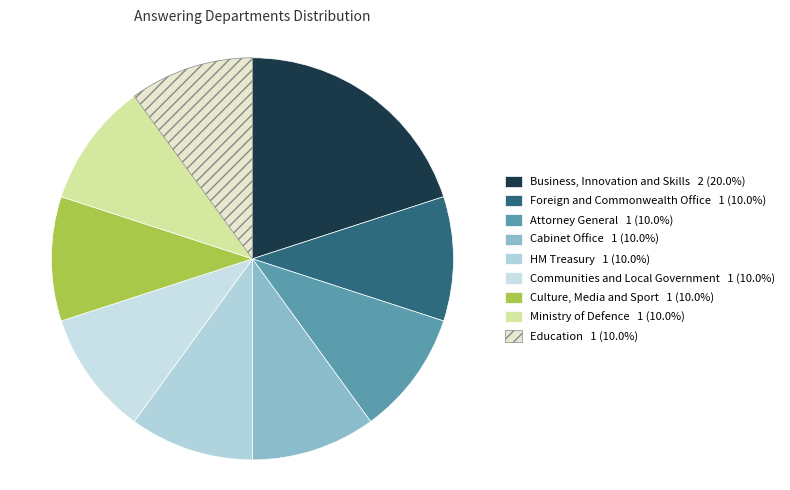

Which category has the biggest portion of the pie?

Department for Business, Innovation and Skills